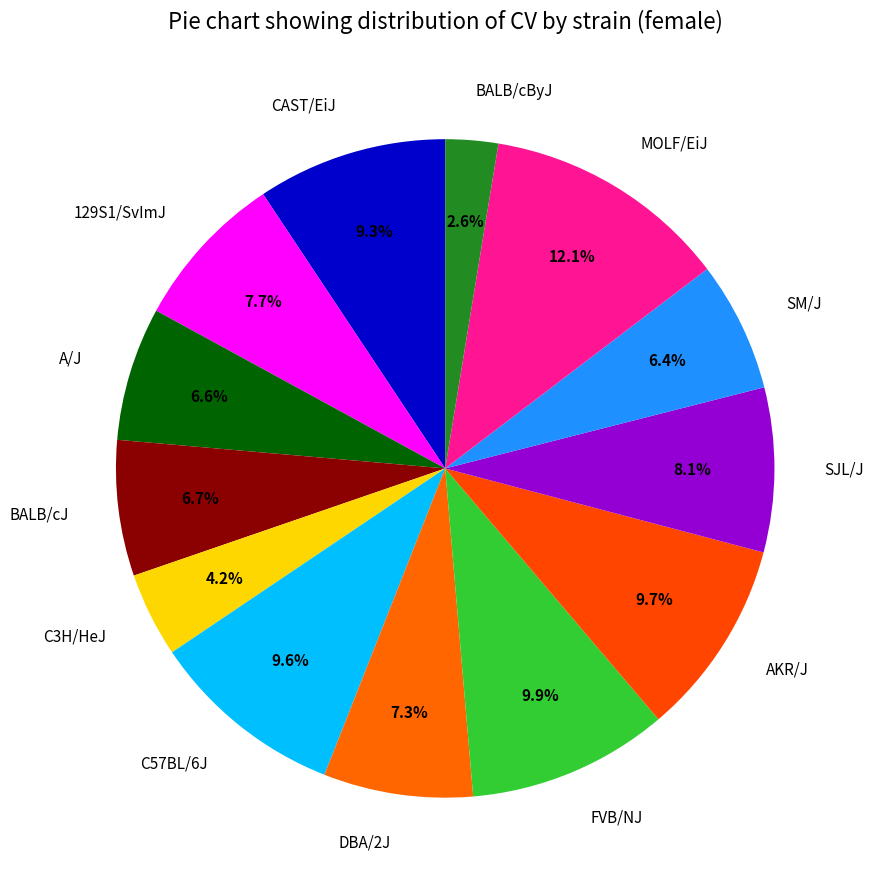

True or false: BALB/cByJ accounts for 3% of the total.

True